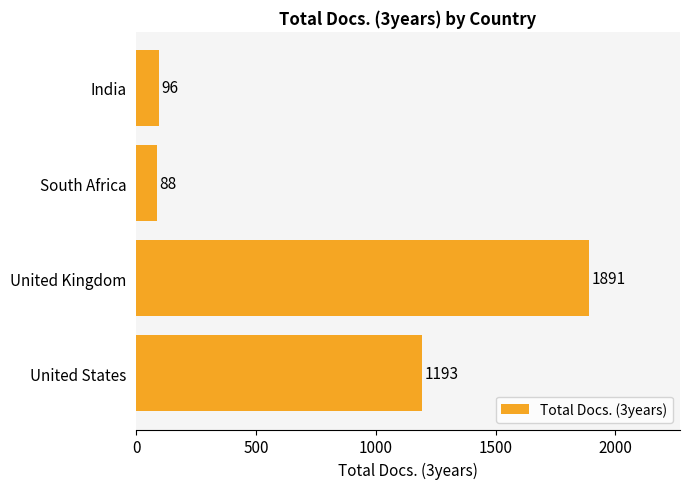

Is it true that the value at United States is 1193?

True